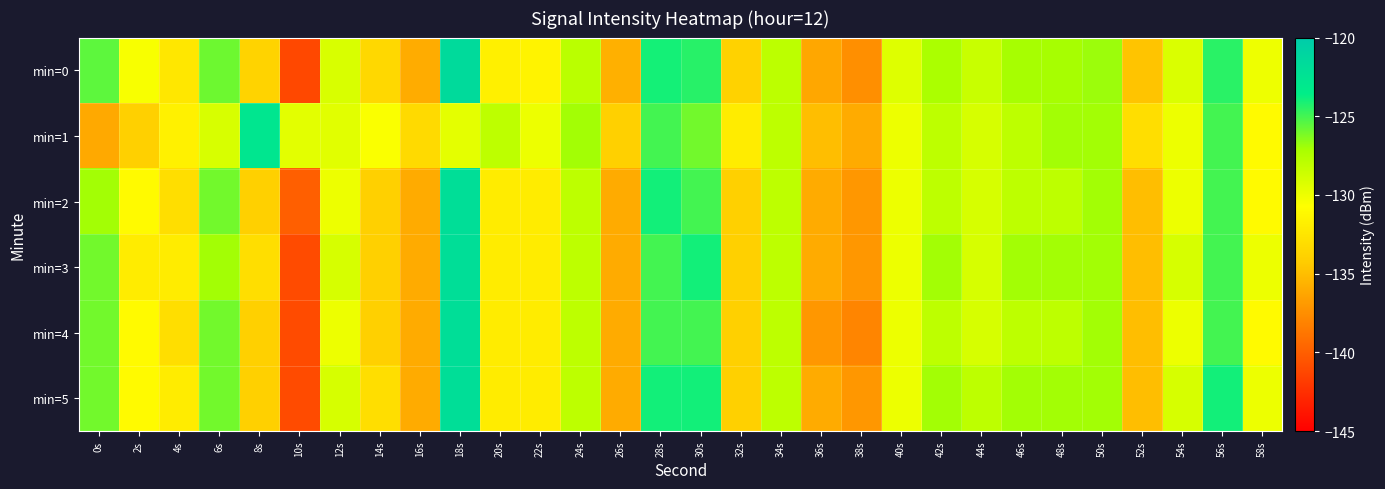

At which category is the sum across all series the highest?

18s